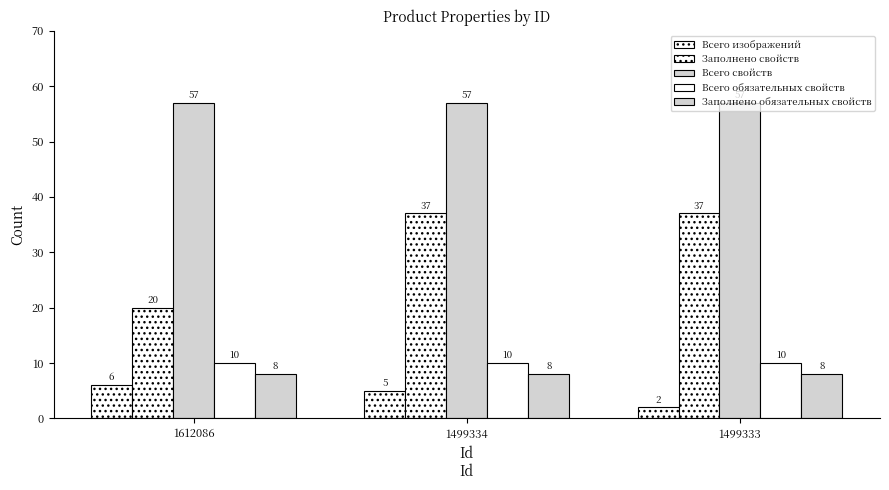

How many bars are there in each group?

5